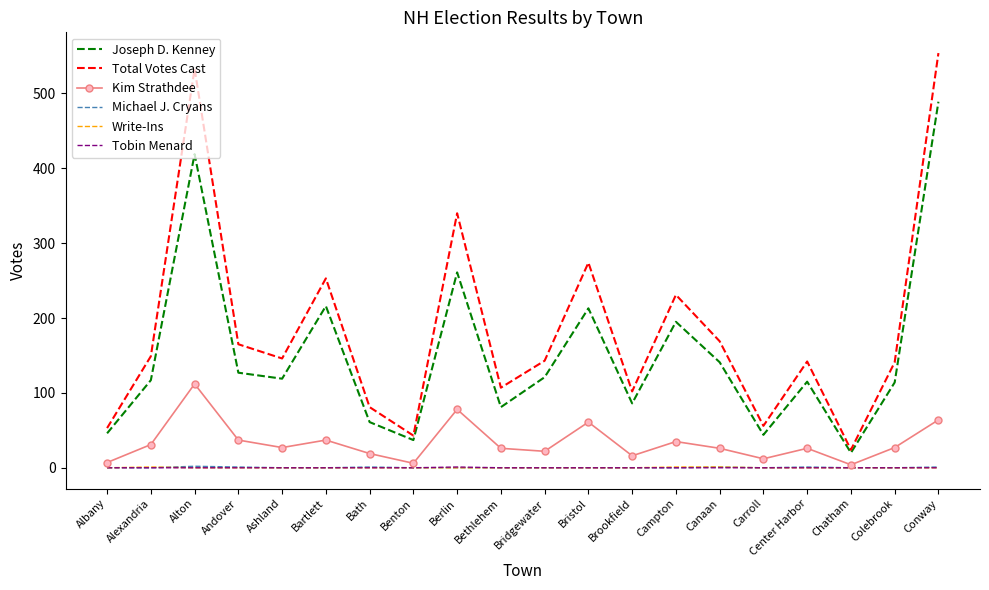

What is the sum of all Tobin Menard values?

1